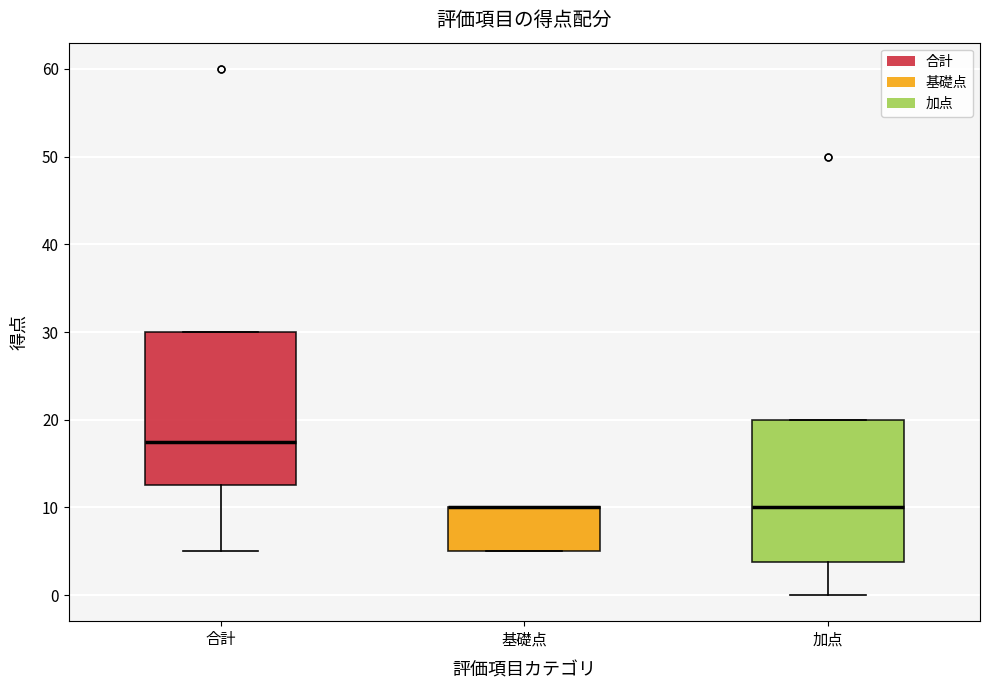

Comparing the boxes themselves (not the whiskers), which one is the tallest?

合計